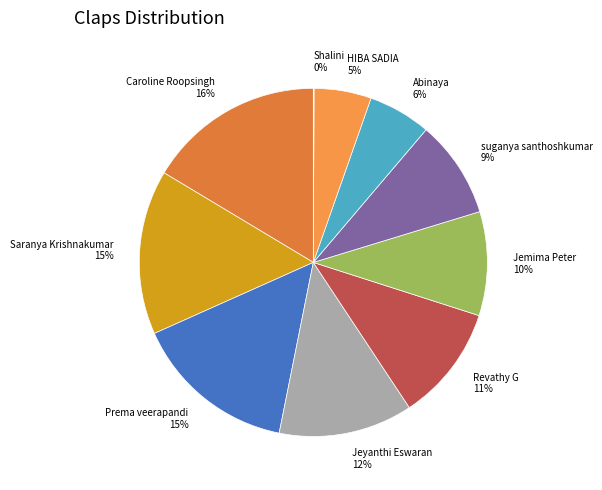

Is the sum of Caroline Roopsingh and Jeyanthi Eswaran greater than half?

No